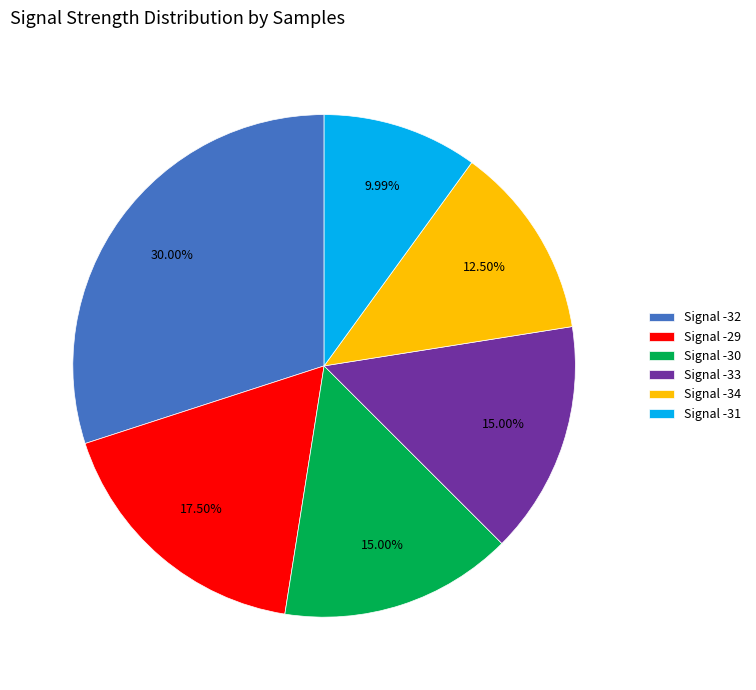

Between Signal -34 and Signal -31, which is larger?

Signal -34